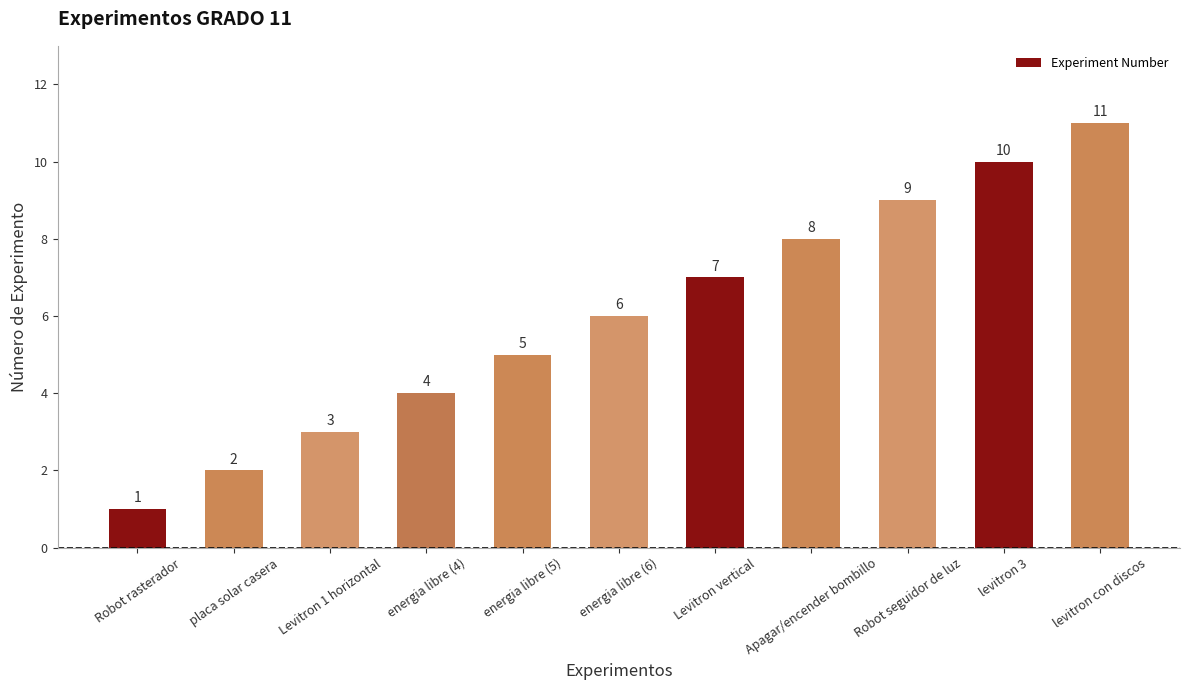

The chart shows a value of 2 at placa solar casera. True or false?

True